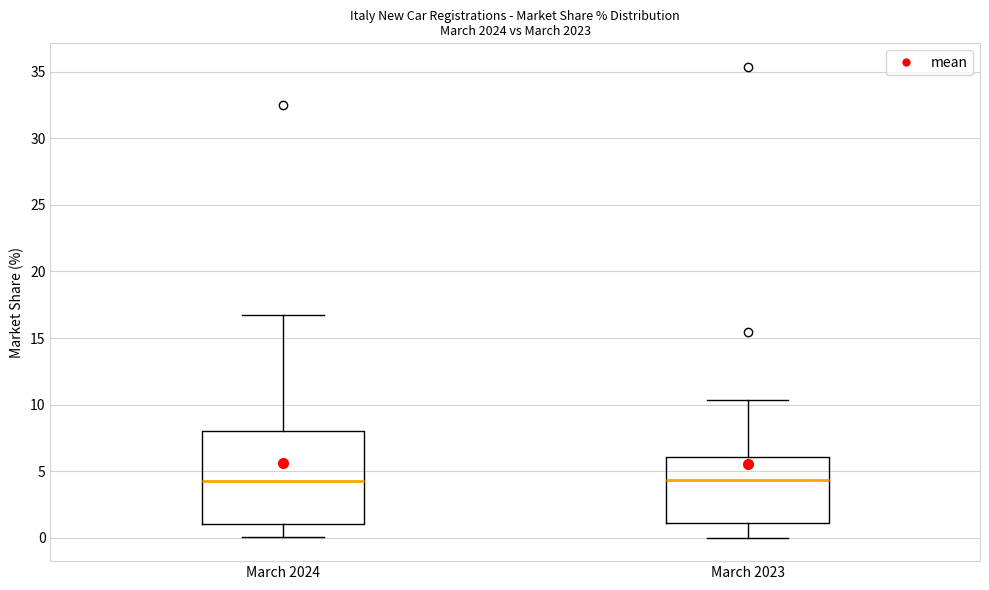

Reading left to right, transcribe this box plot: for each box, give where its median line is, the range the box spans, and where its two whiskers end, as read against the y-axis. The values are not printed on the chart, so give them approximately, as read against the axis.

March 2024: median 4.0, box 1.0 to 8.0, whiskers 0.0 to 16.5
March 2023: median 4.5, box 1.0 to 6.0, whiskers 0.0 to 10.5